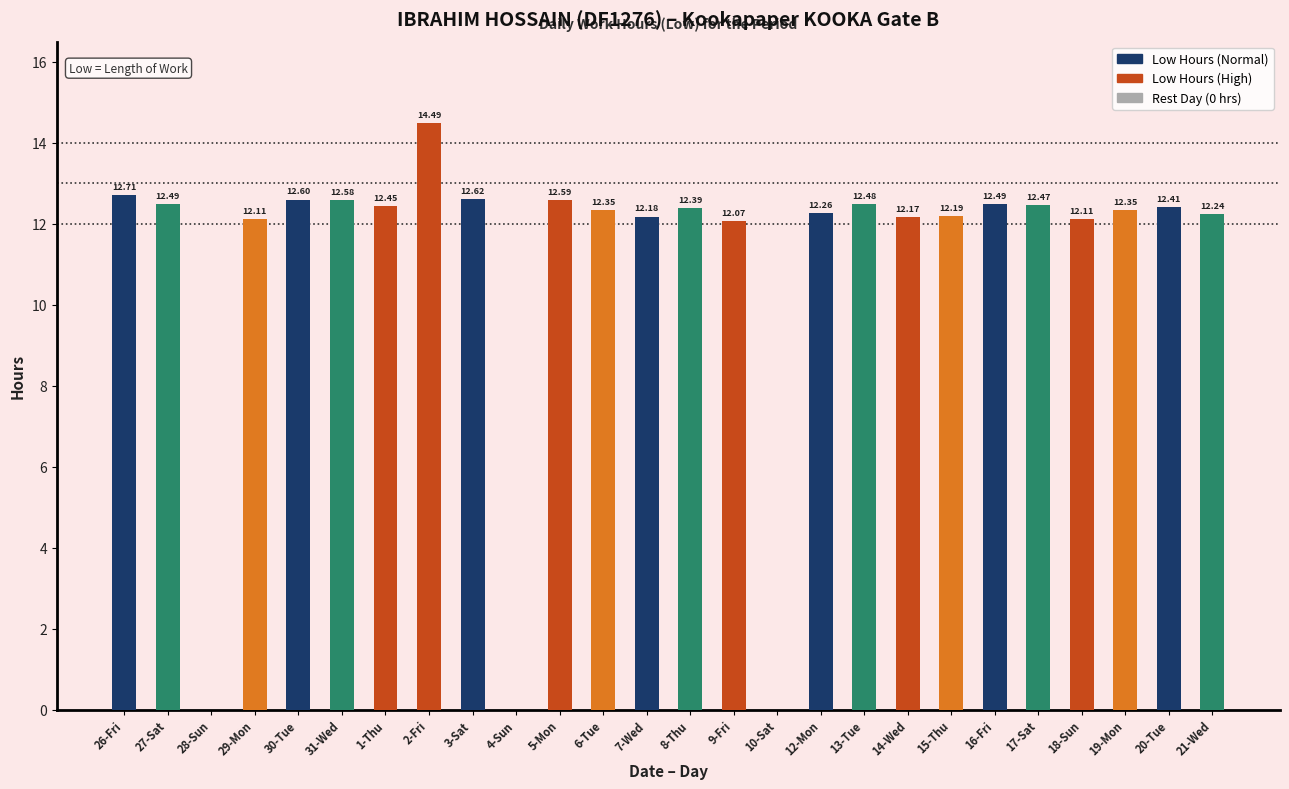

What is the sum of all values?

286.8